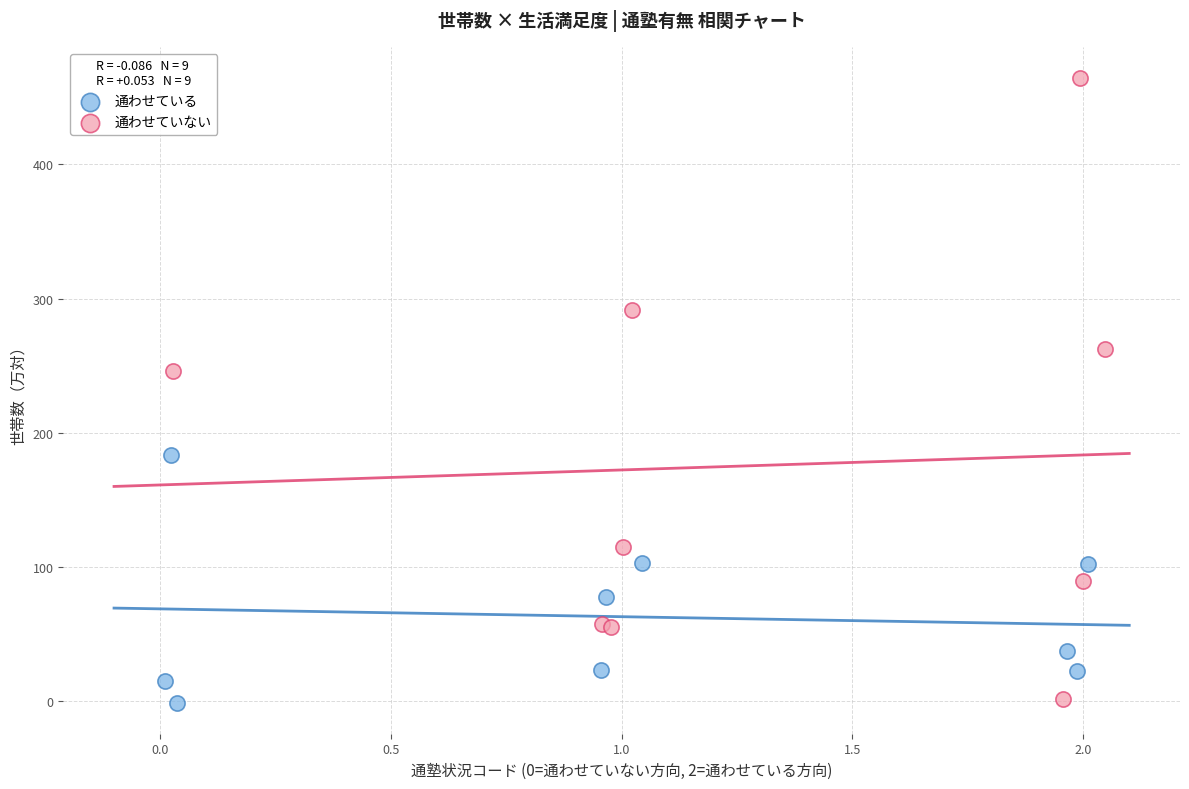

Which series reaches the maximum Y coordinate?

通わせていない